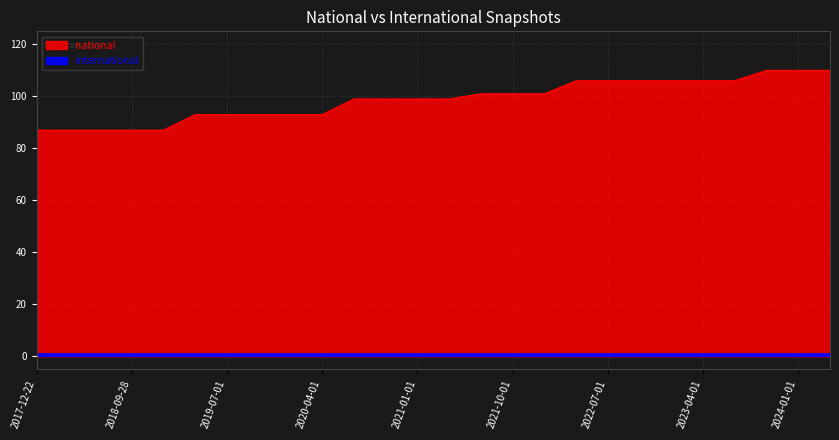

Reading right to left, transcribe all the data shown in this chart.

2024-04-01=110	2024-01-01=110	2023-10-01=110	2023-07-01=106	2023-04-01=106	2023-01-01=106	2022-10-01=106	2022-07-01=106	2022-04-01=106	2022-01-01=101	2021-10-01=101	2021-07-01=101	2021-04-01=99	2021-01-01=99	2020-10-01=99	2020-07-01=99	2020-04-01=93	2020-01-01=93	2019-10-09=93	2019-07-01=93	2019-04-06=93	2019-01-01=87	2018-09-28=87	2018-07-11=87	2018-04-09=87	2017-12-22=87